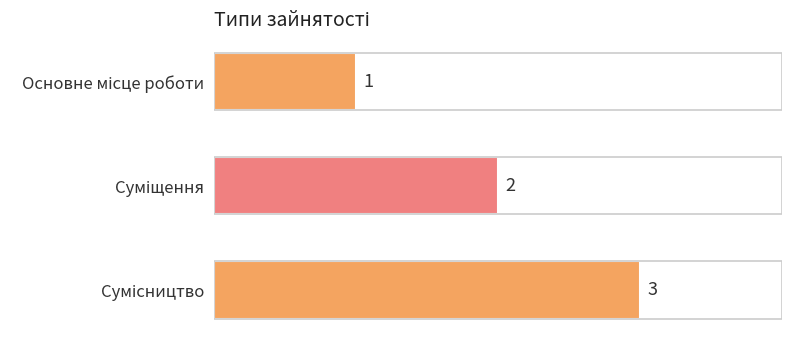

Count the values in the range 1 to 3.

3